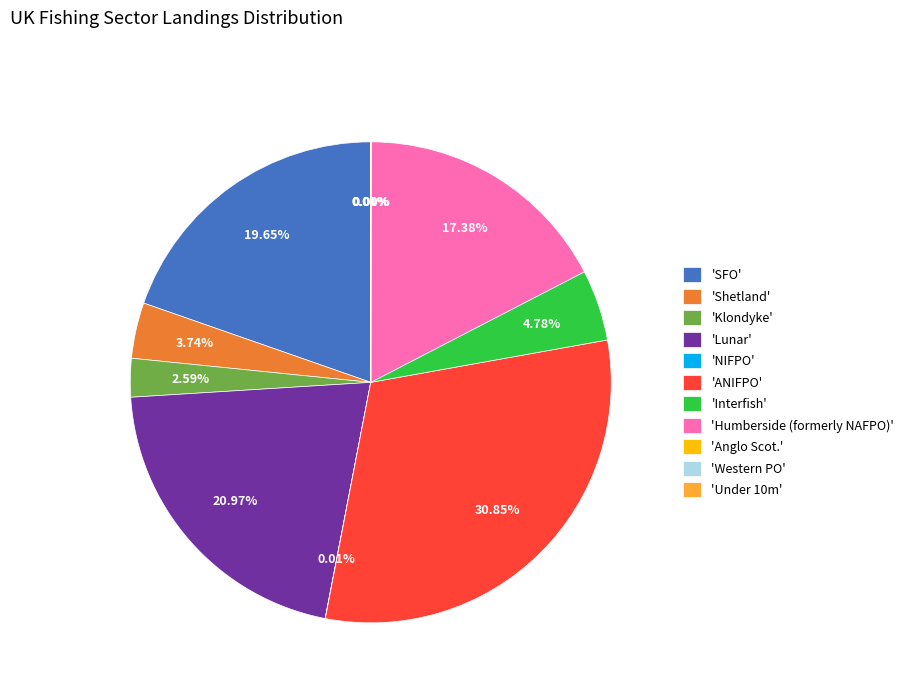

Does 'Shetland' represent more than half of the total?

No